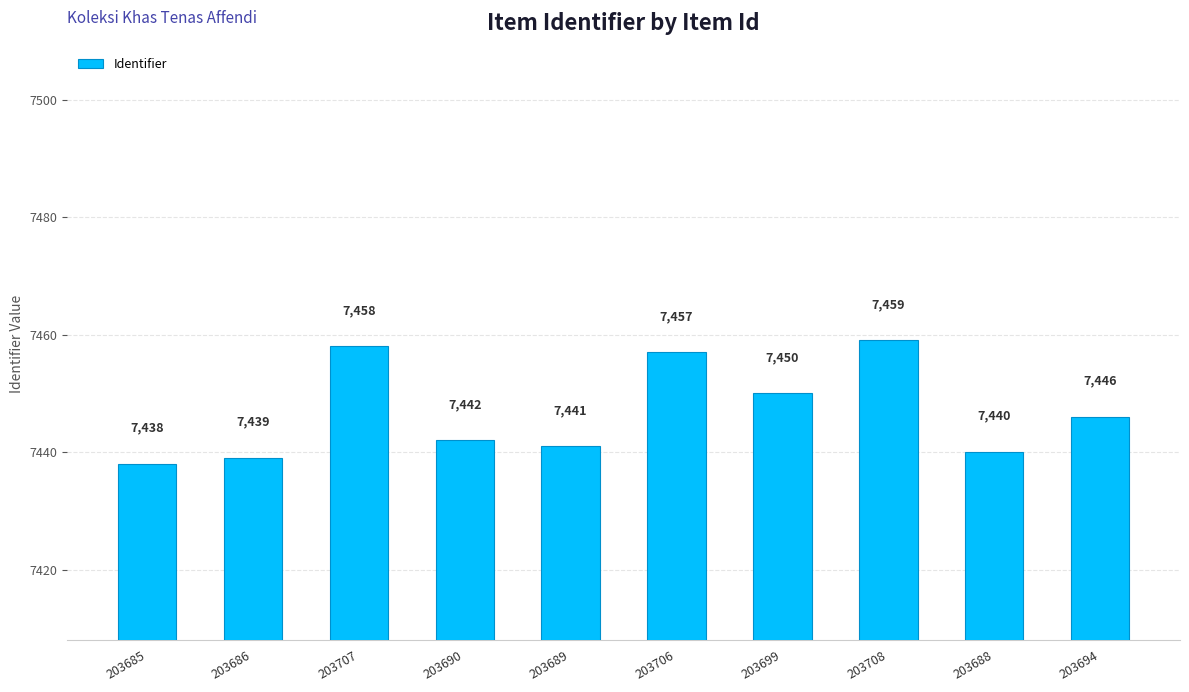

What is the average value?

7447